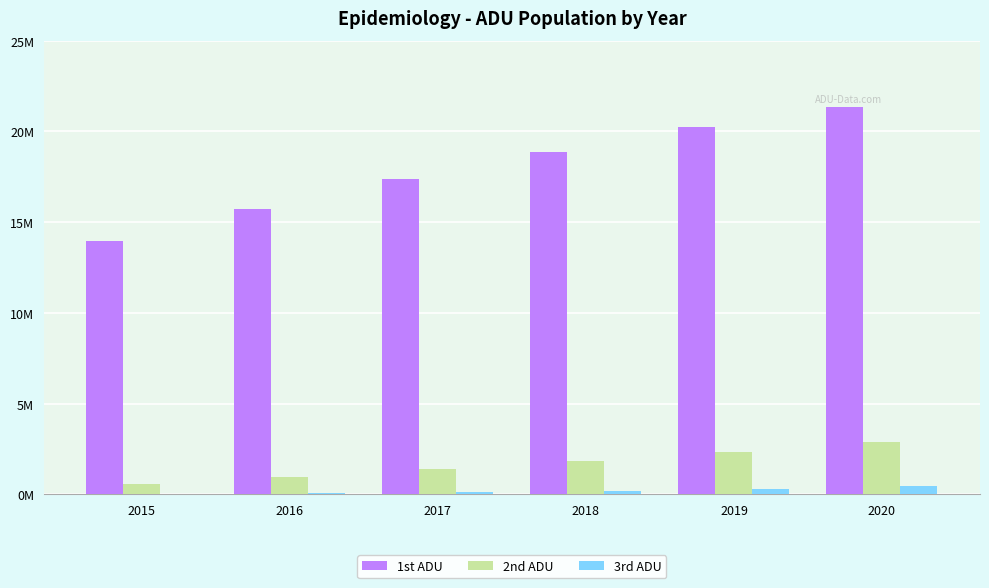

Are the bars horizontal?

No